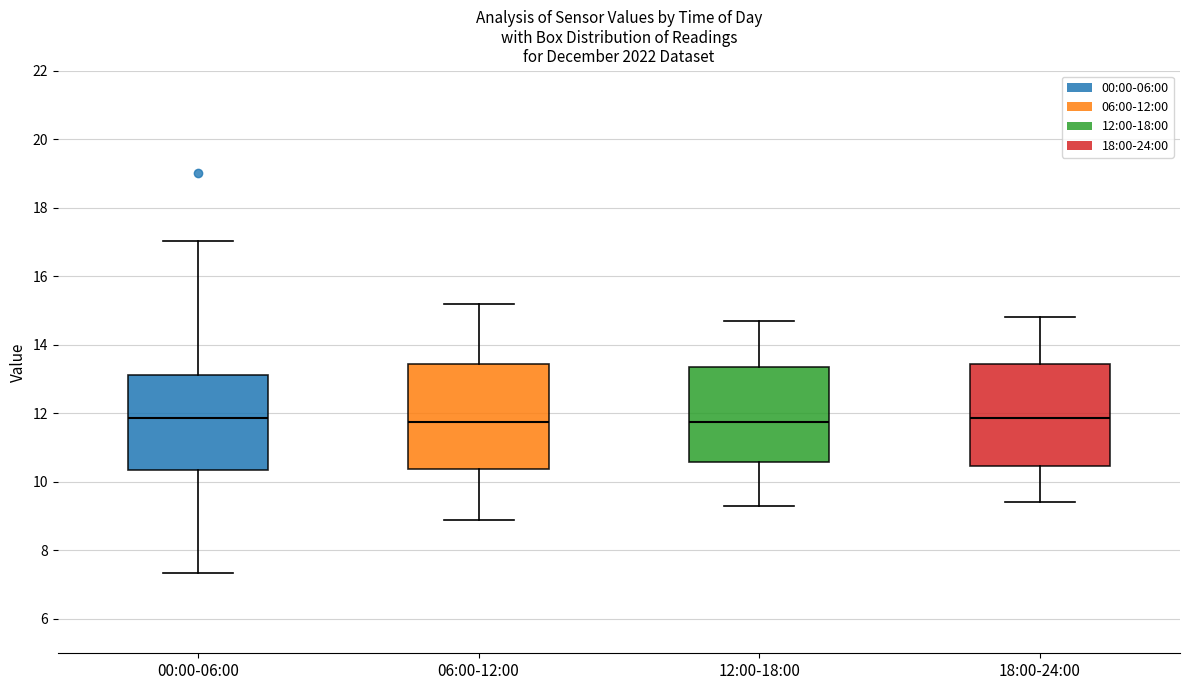

Reading left to right, transcribe this box plot: for each box, give where its median line is, the range the box spans, and where its two whiskers end, as read against the y-axis. The values are not printed on the chart, so give them approximately, as read against the axis.

00:00-06:00: median 11.8, box 10.4 to 13.2, whiskers 7.4 to 17.0
06:00-12:00: median 11.8, box 10.4 to 13.4, whiskers 9.0 to 15.2
12:00-18:00: median 11.8, box 10.6 to 13.4, whiskers 9.4 to 14.8
18:00-24:00: median 11.8, box 10.4 to 13.4, whiskers 9.4 to 14.8